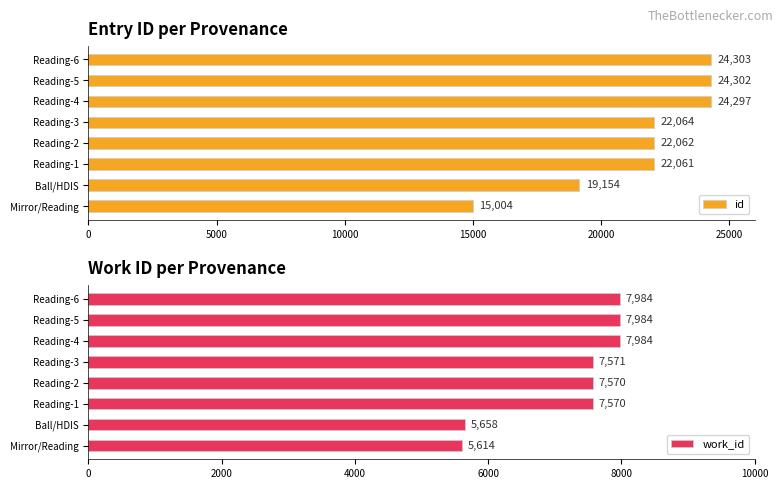

The id series shows 13081 at Reading-6. True or false?

False